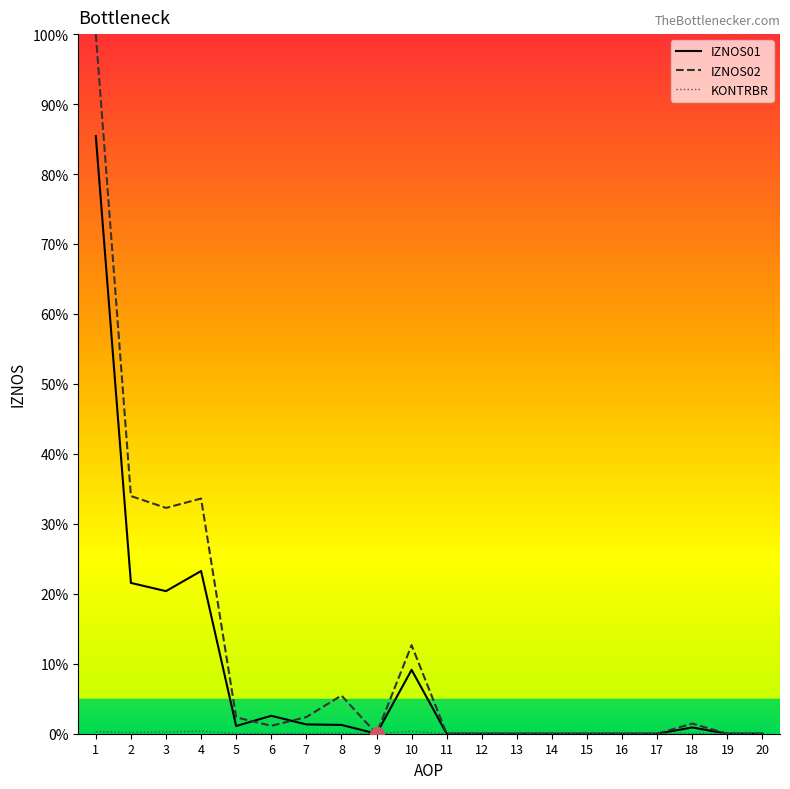

What is the difference between the second highest and minimum values in the KONTRBR series?

0.3